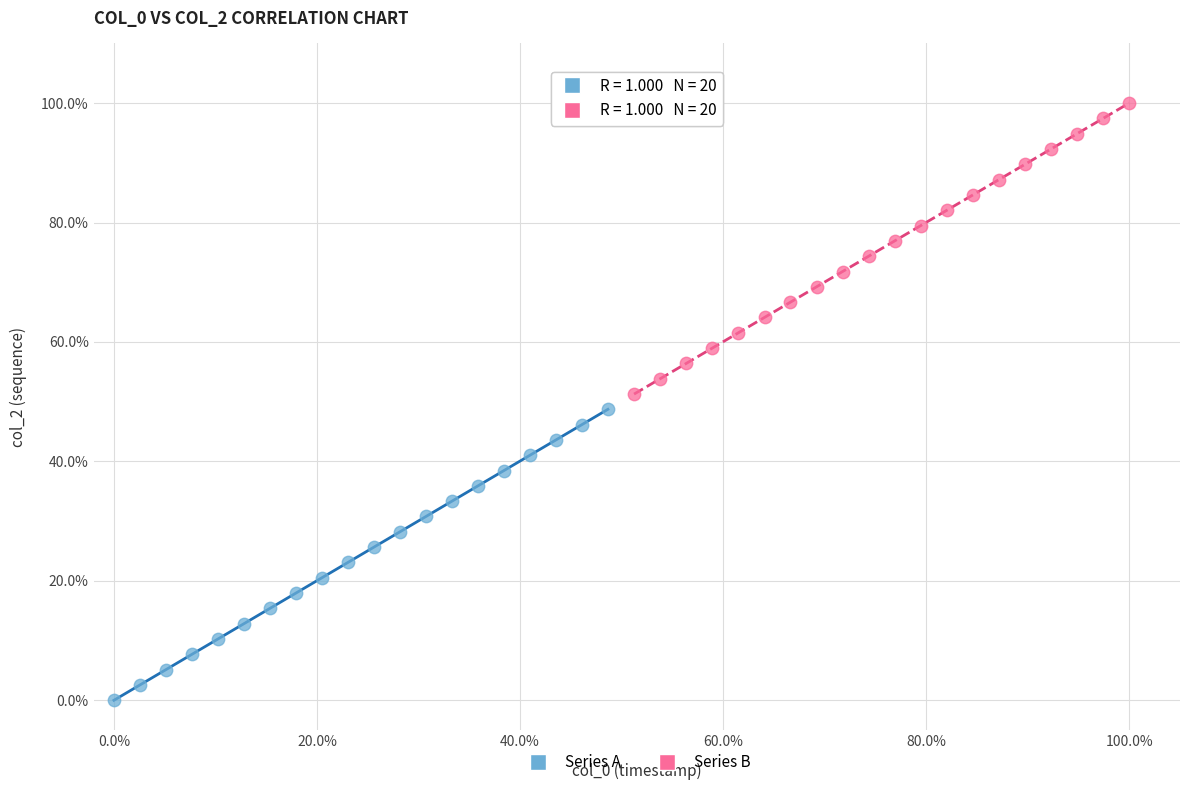

Which series contains the lowest Y value?

Series A